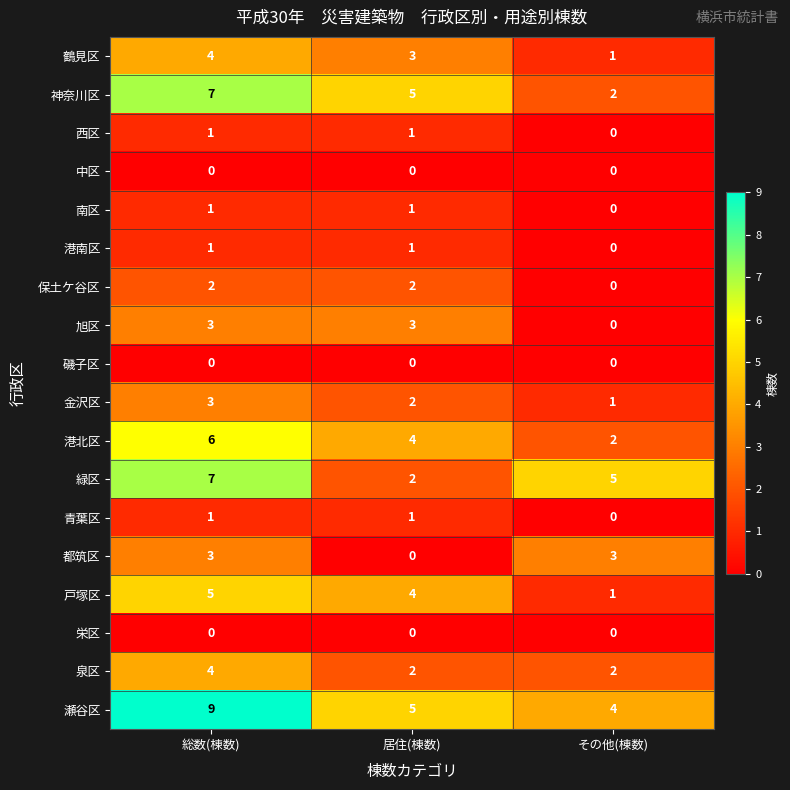

What is the difference between the maximum and minimum values in the 港北区 series?

4